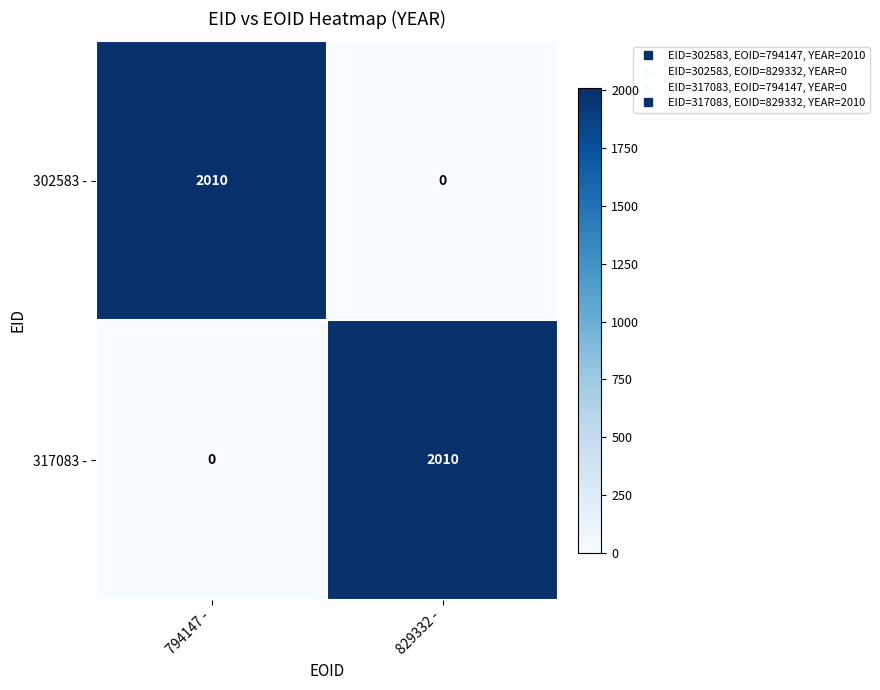

Is the value of 317083 - at 829332 - greater than the value of 302583 - at 829332 -?

Yes